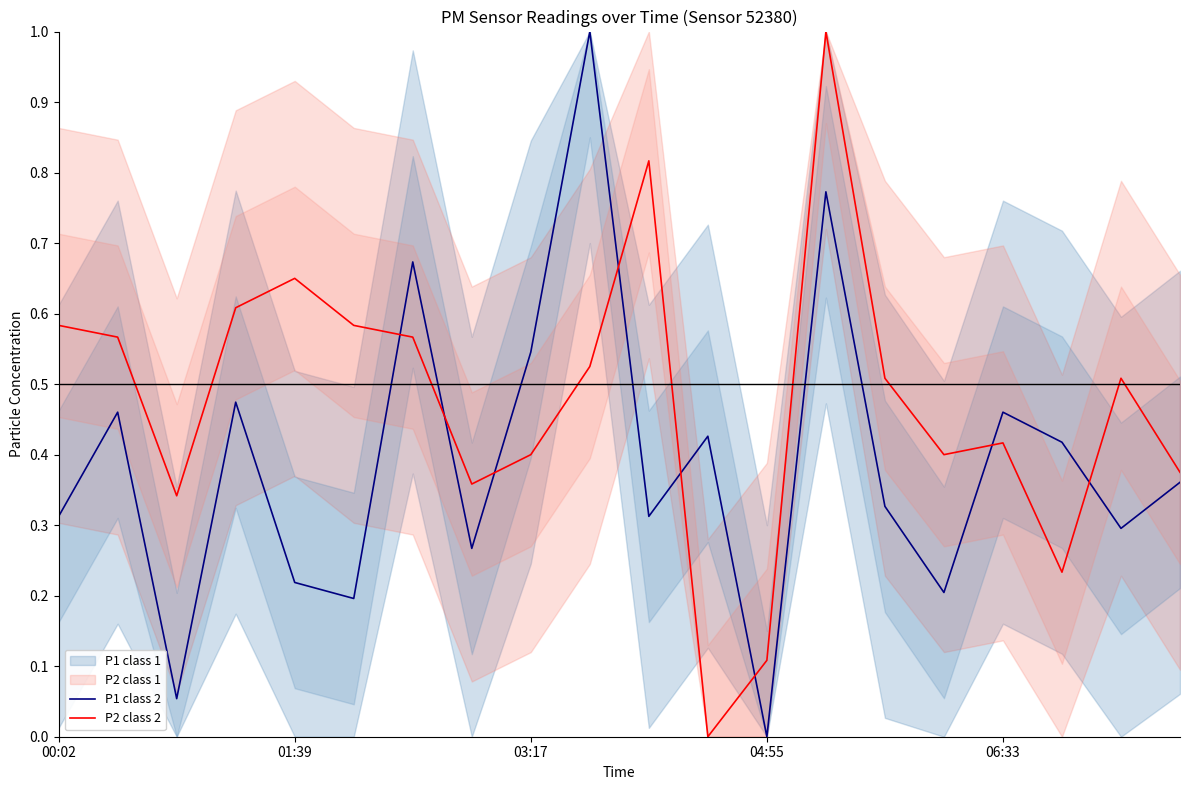

What is the difference between the maximum and second lowest values in the P1 class 2 series?

0.9